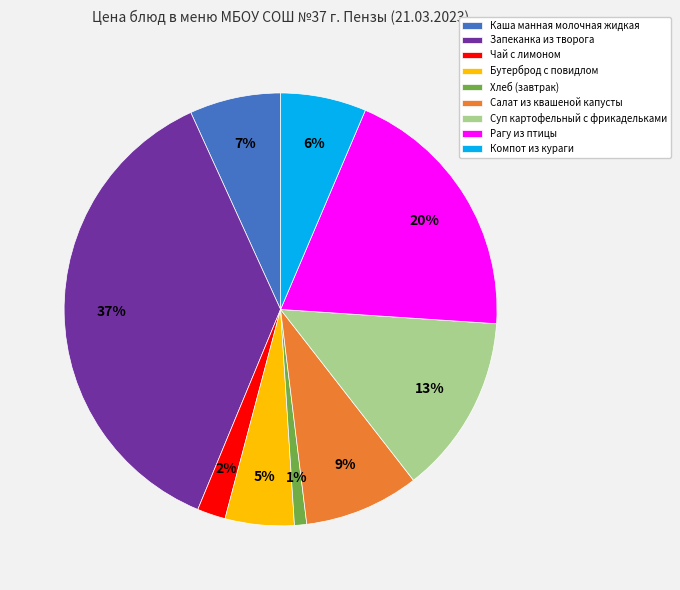

To the nearest percent, what percentage of the pie is Запеканка из творога?

37%